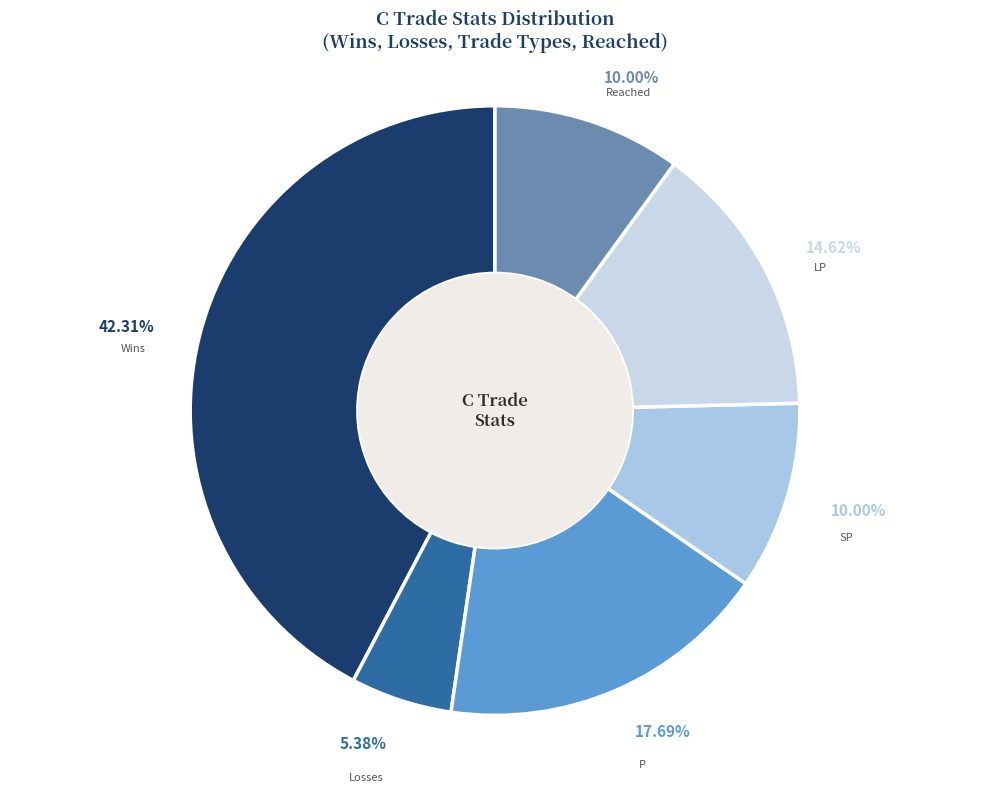

To the nearest percent, what portion does P represent?

18%